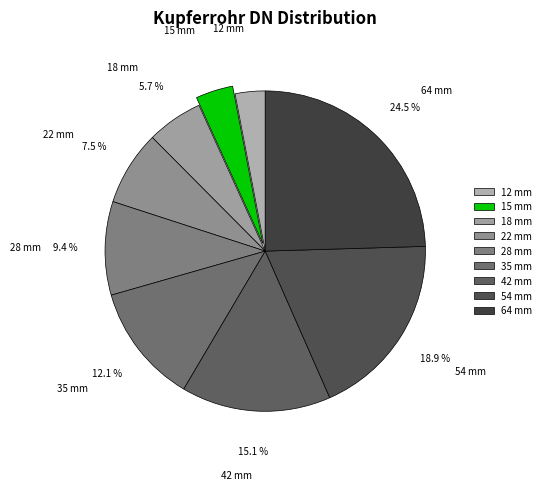

Rank the categories by value from highest to lowest.

64 mm, 54 mm, 42 mm, 35 mm, 28 mm, 22 mm, 18 mm, 15 mm, 12 mm